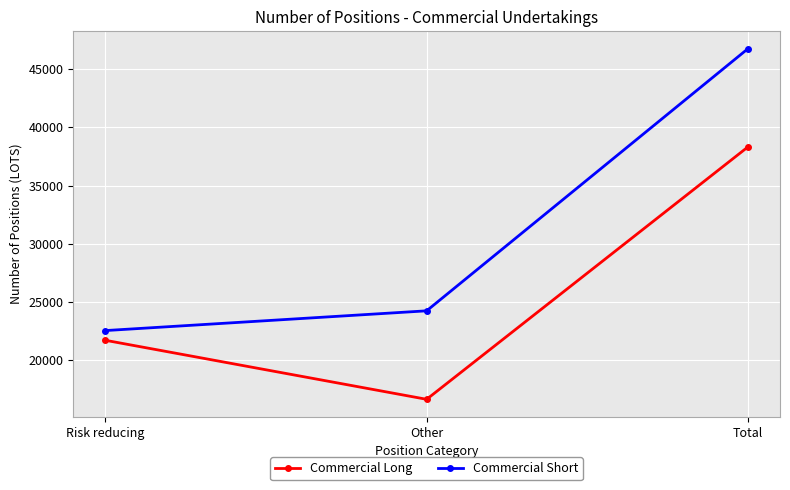

At Total, list the series in order from largest to smallest.

Commercial Short, Commercial Long